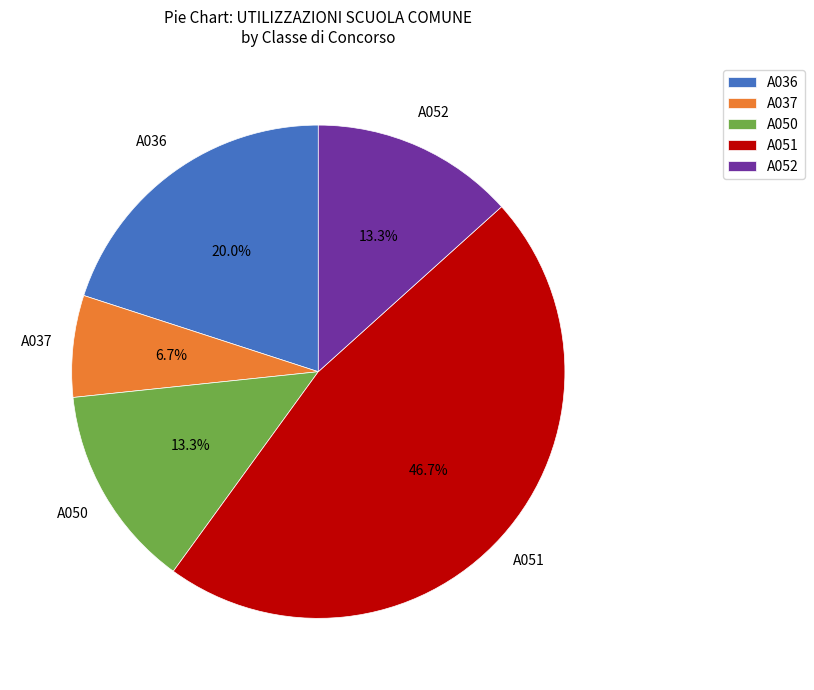

What is the total percentage of A036 and A052?

33.3%